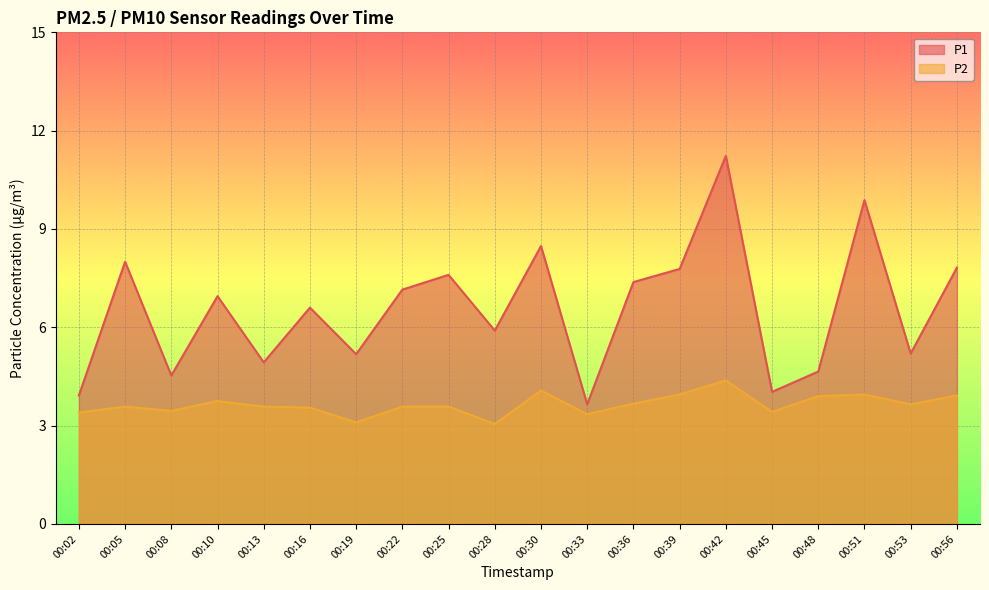

How many interior local peaks does the P1 series have?

7